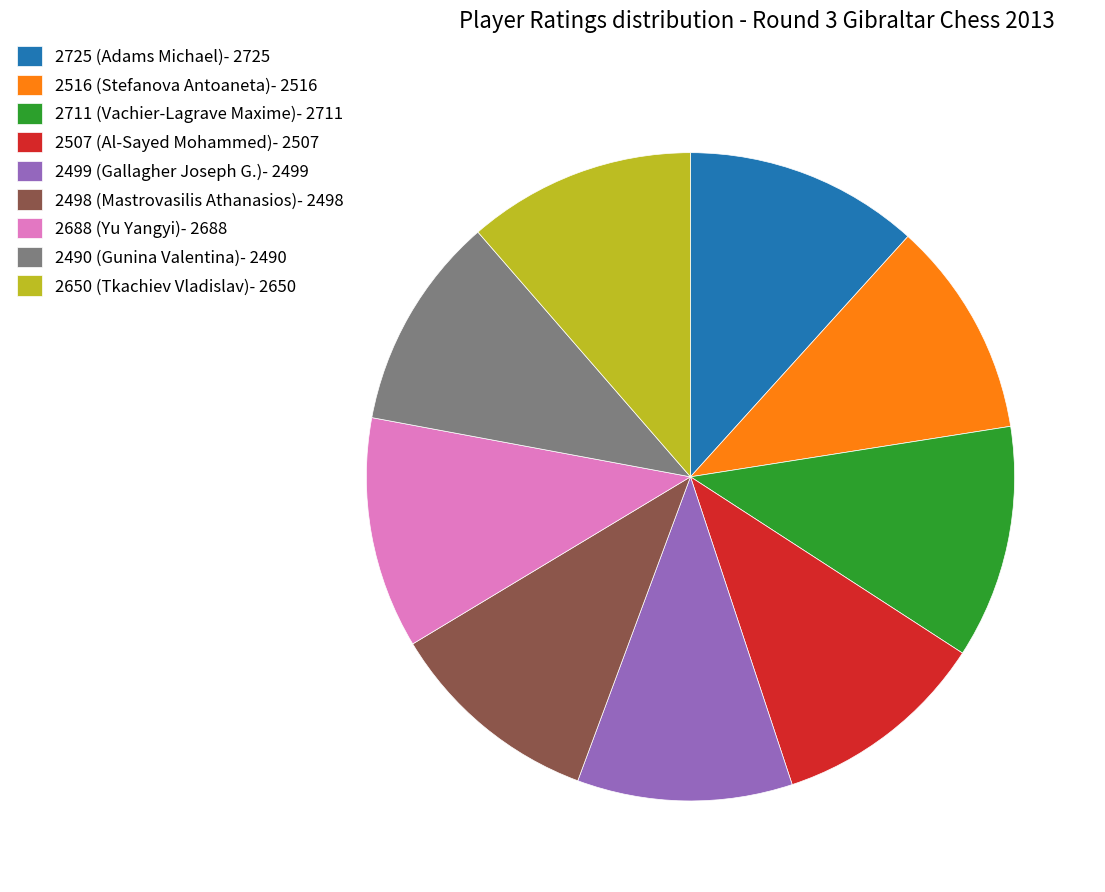

Does 2490 (Gunina Valentina) account for over 50% of the chart?

No